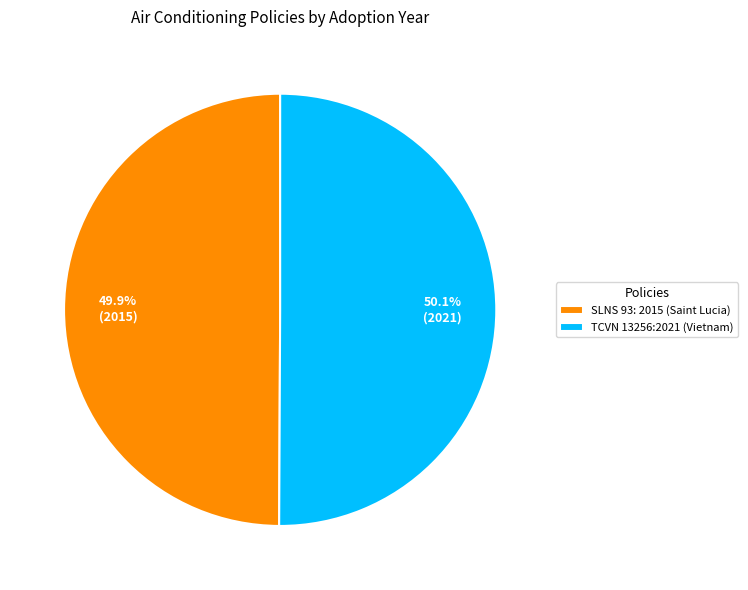

Approximately how many times larger is the value at SLNS 93: 2015 (Saint Lucia) compared to TCVN 13256:2021 (Vietnam)?

1.0